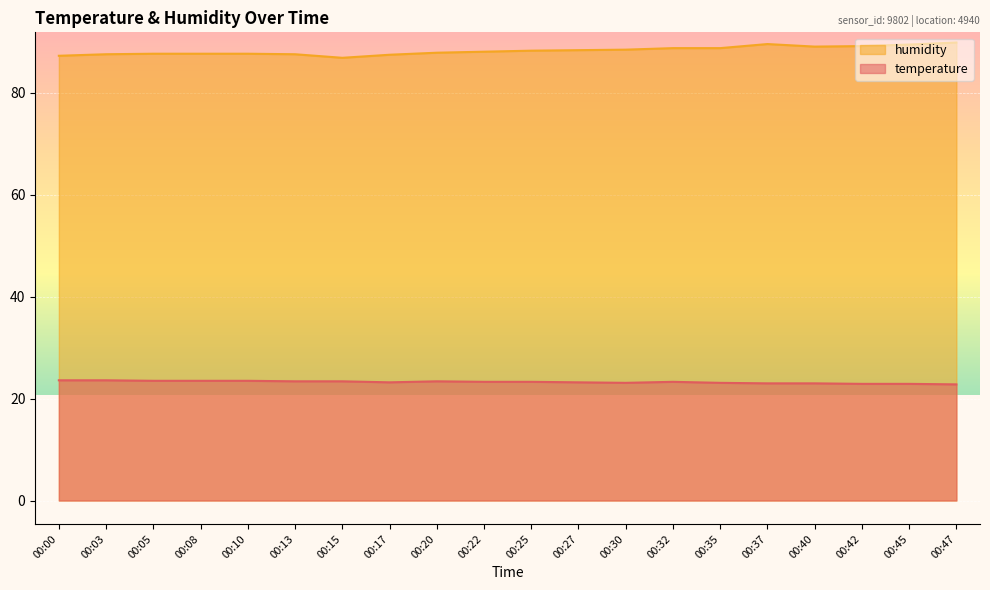

What is the total value across all series at 00:40?

112.1